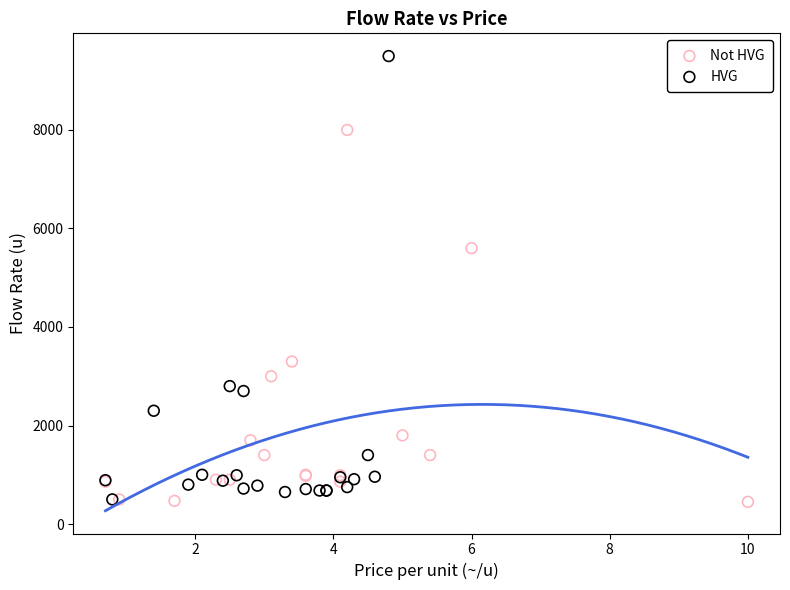

Which series contains the highest Y value?

HVG